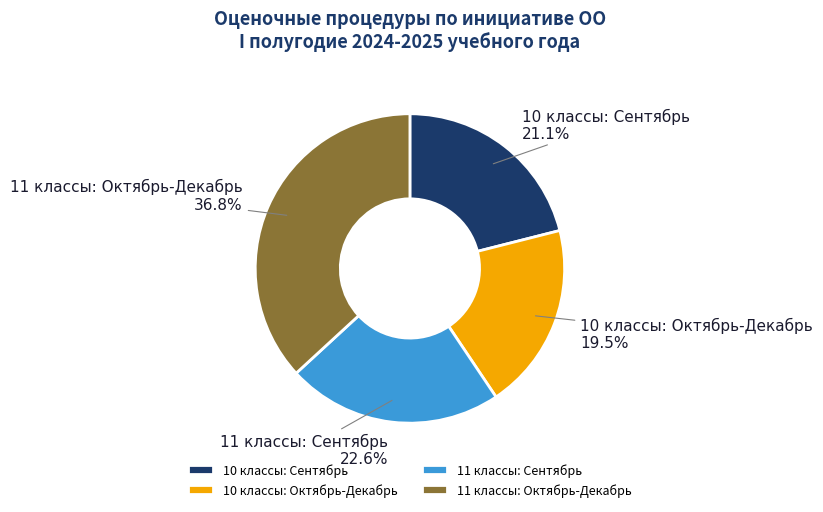

Is the sum of 10 классы: Сентябрь and 11 классы: Сентябрь greater than half?

No